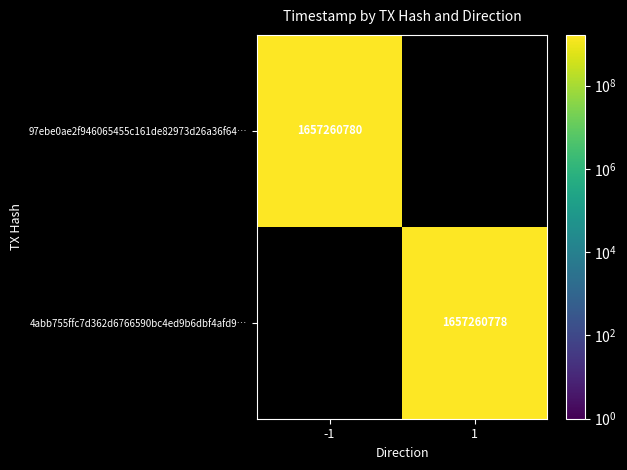

Is it true that 4abb755ffc7d362d6766590bc4ed9b6dbf4afd9… equals 1035521810 at 1?

False